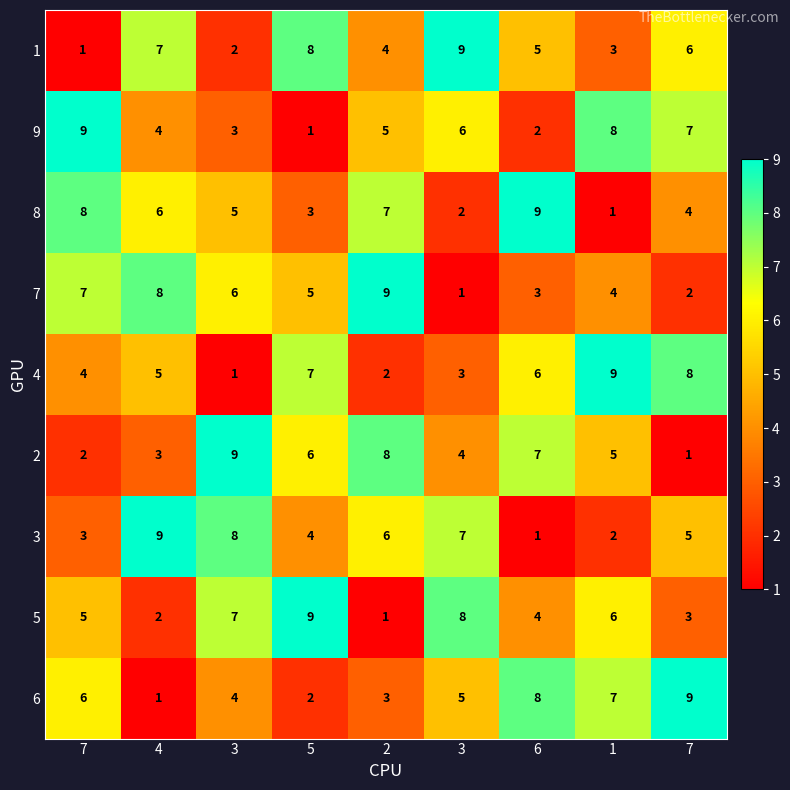

Which has a higher value, 3 or 2?

2